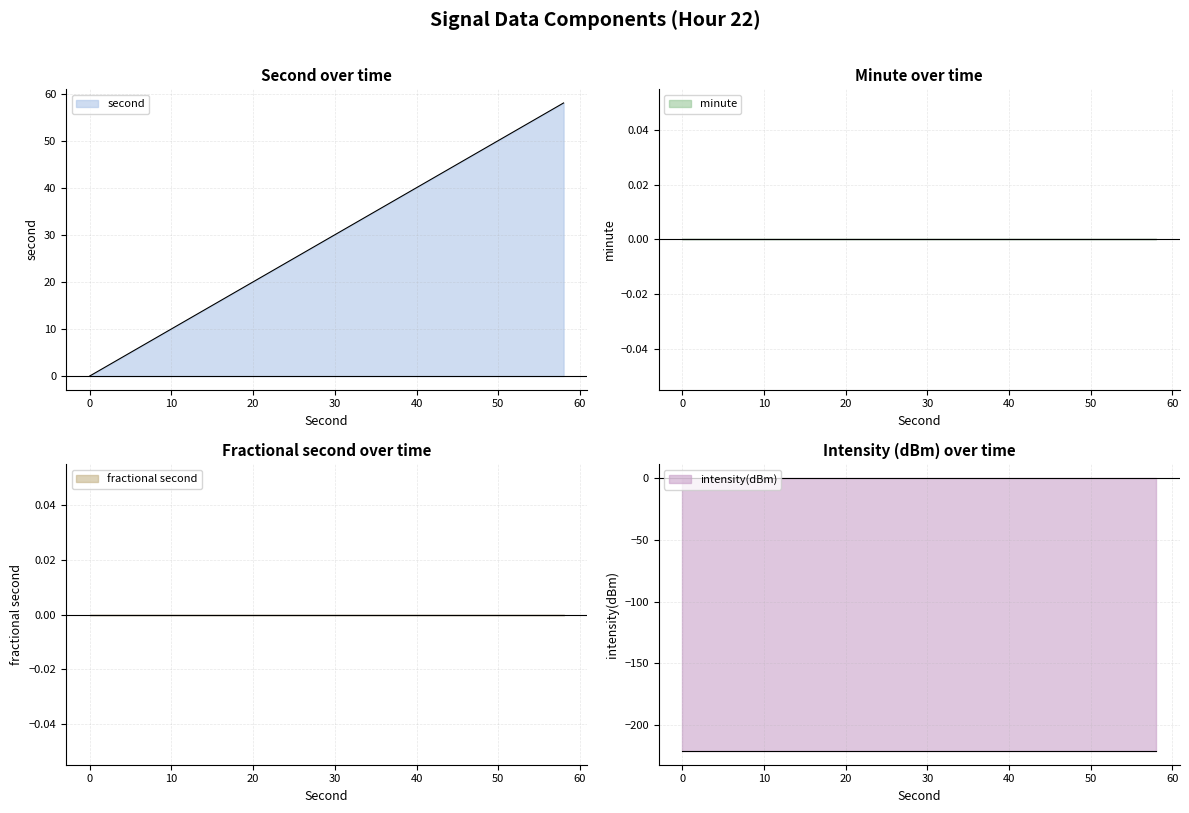

What is the minimum value shown in the chart?

-221.0